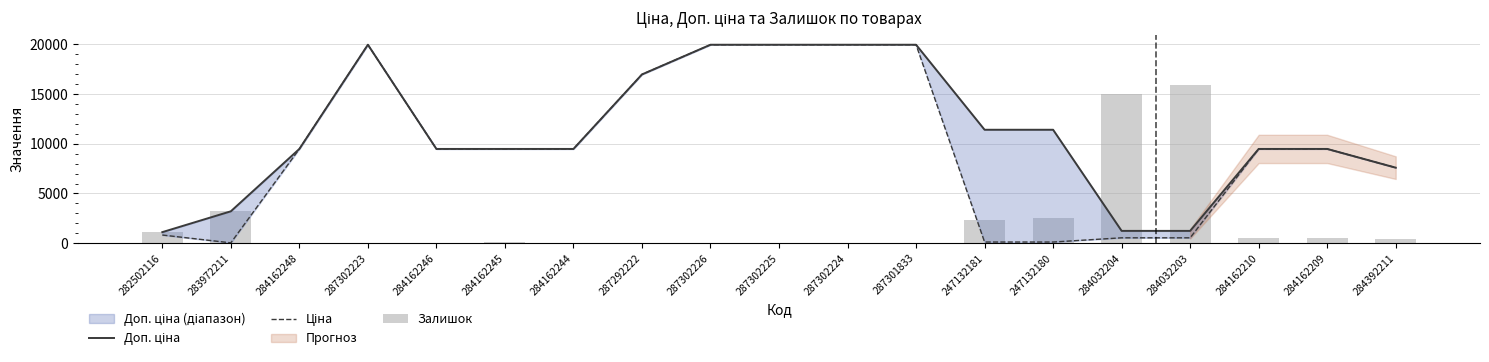

What is the spread (max minus min) of values at 287302224?

19937.6